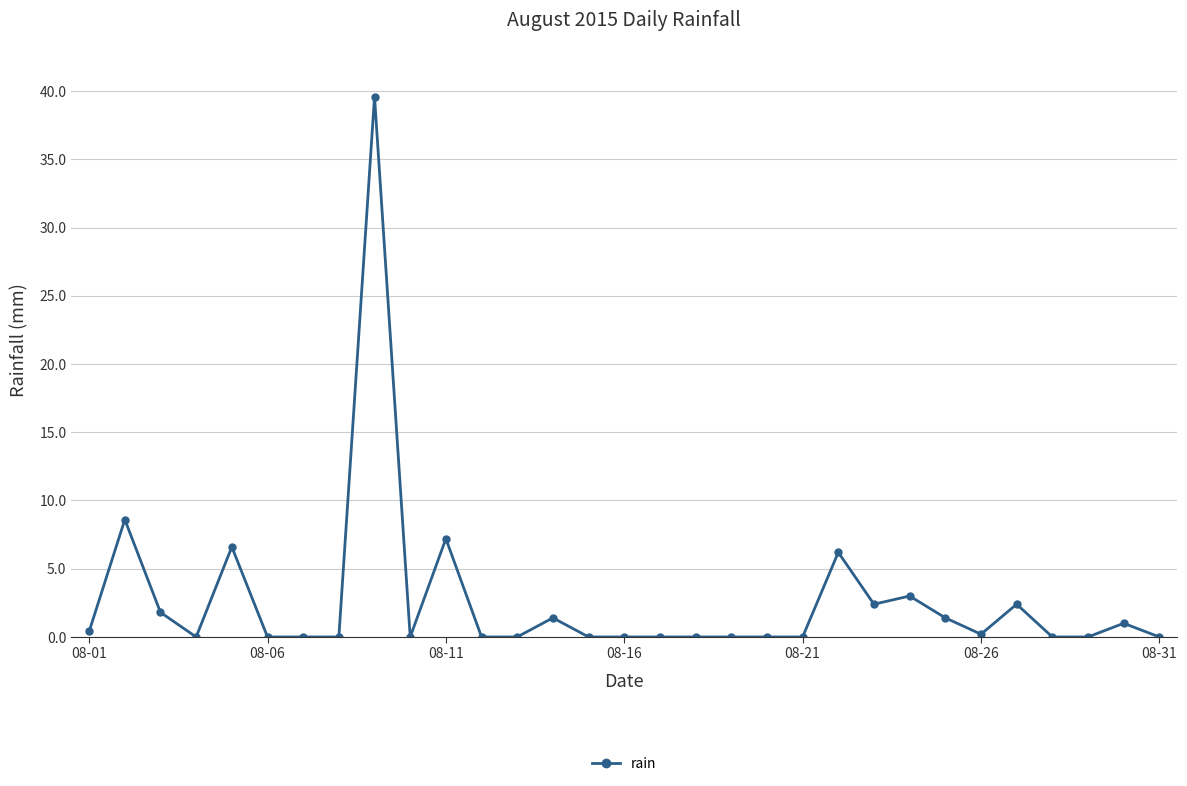

True or false: the data has more than 0 interior local peaks.

True